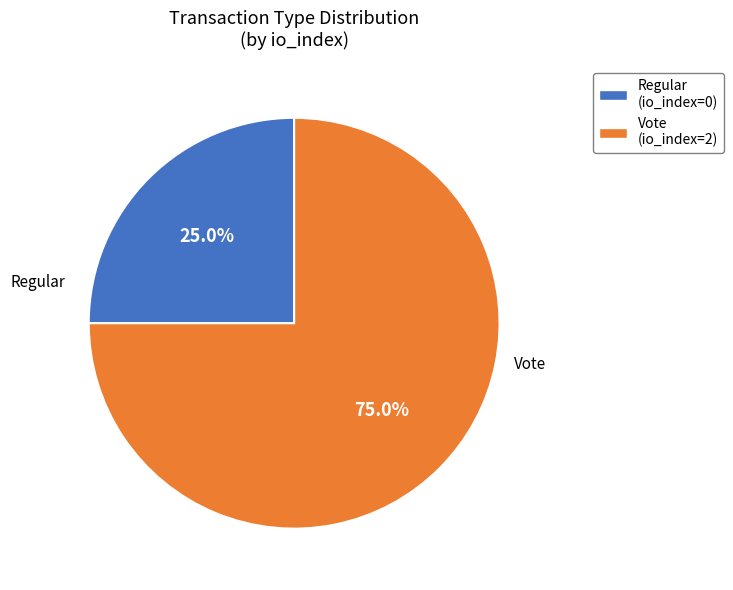

Which category accounts for the majority?

Vote